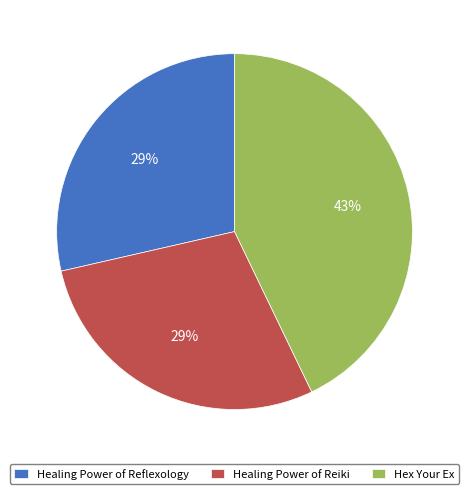

To the nearest percent, what is the difference between the largest and smallest slice percentages?

14%